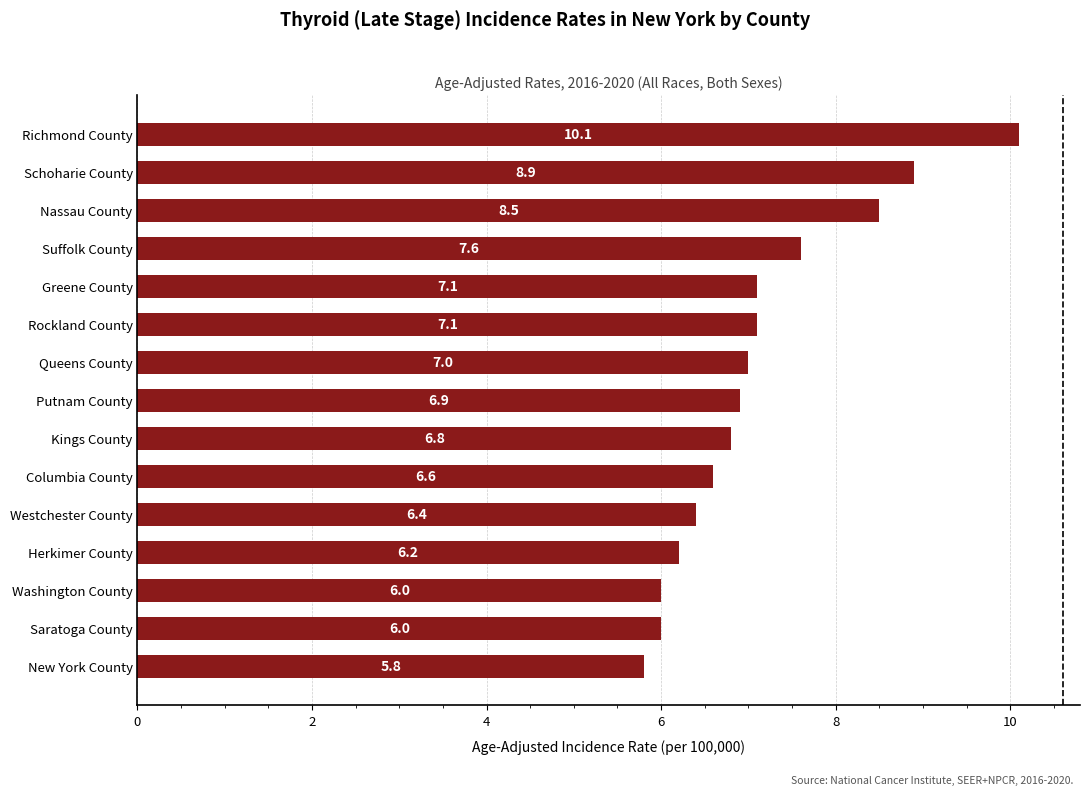

What is the approximate value at Nassau County?

8.5